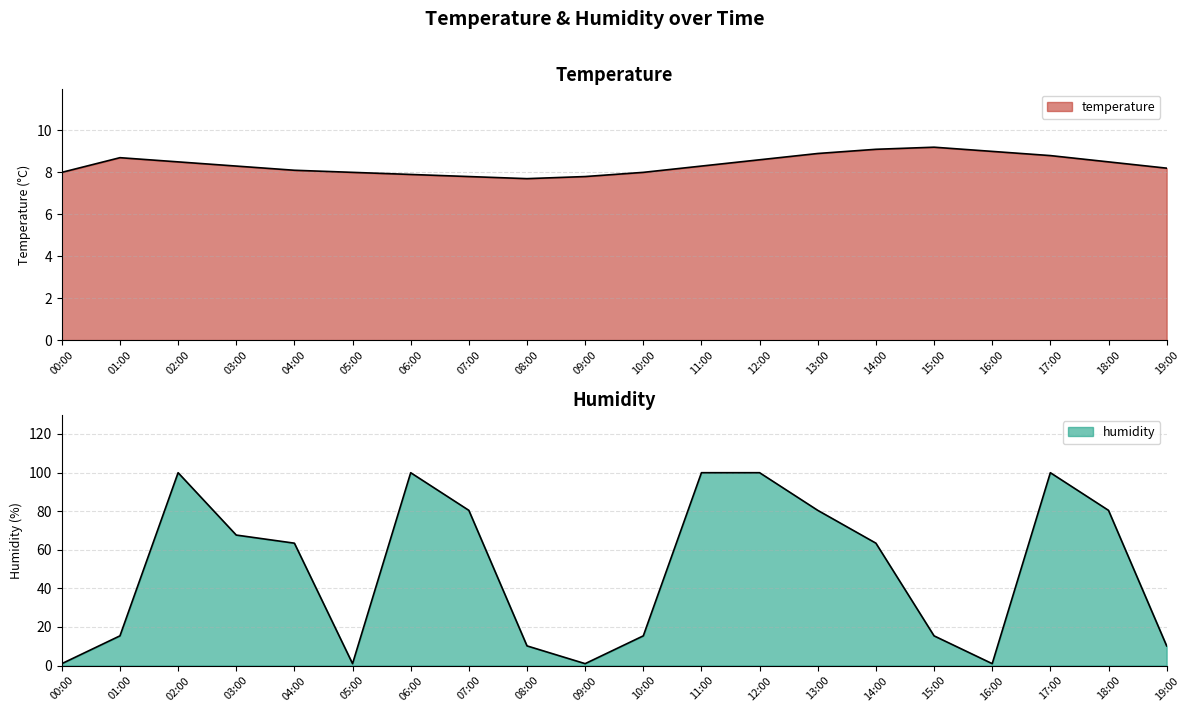

After their last crossing, which series has the higher values: temperature or humidity?

humidity